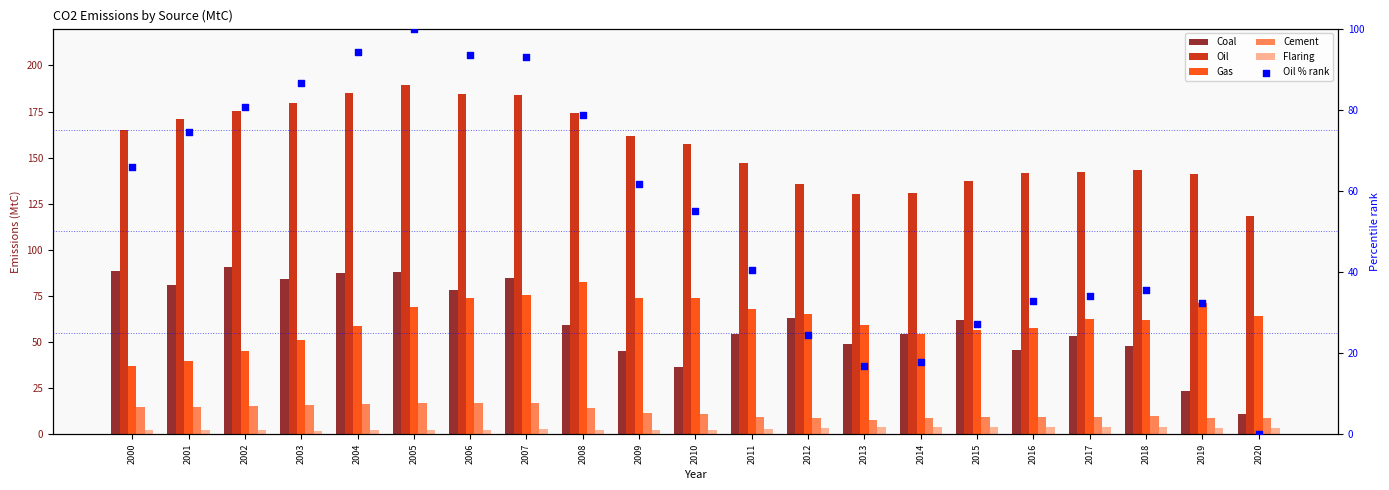

At which category is the sum across all series the highest?

2005